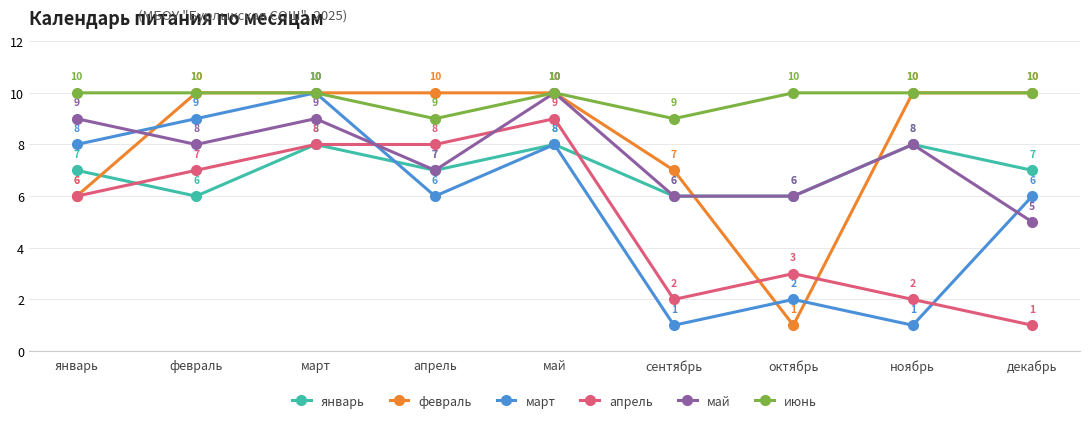

Count the май values in the range 6 to 9.

7